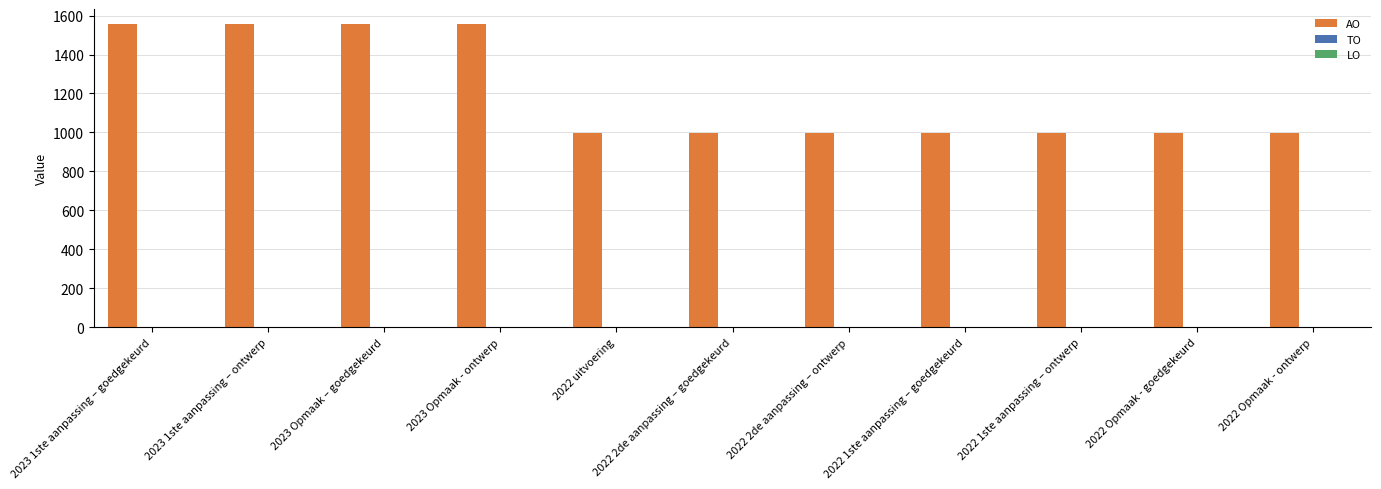

What is the label of the 1st bar from the right?

2022 Opmaak - ontwerp